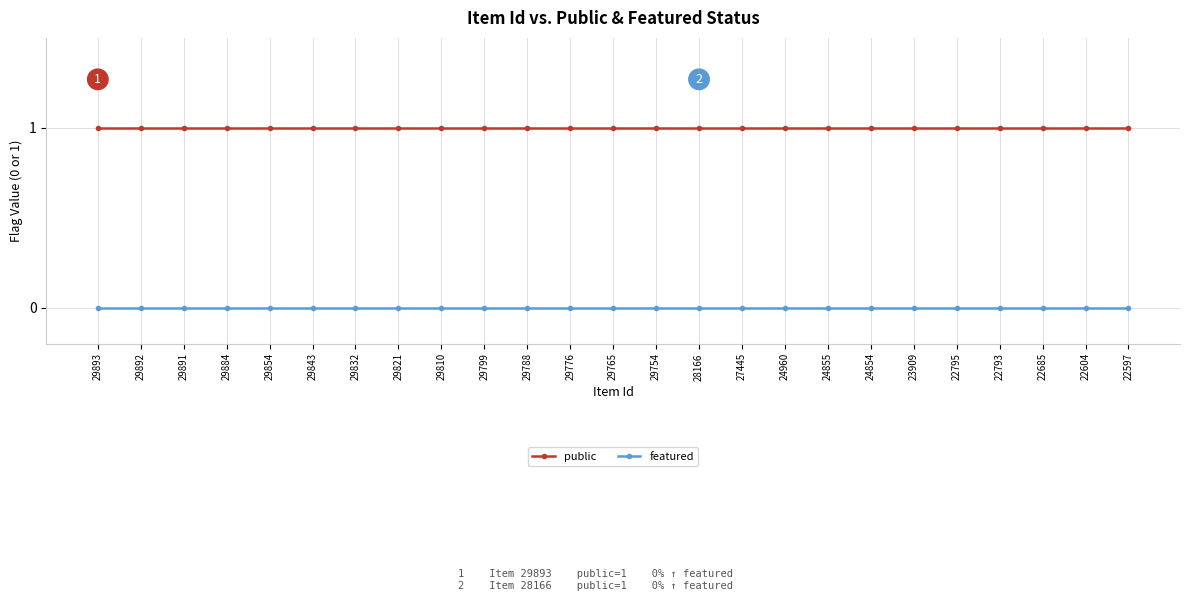

True or false: featured and public intersect in this chart.

False